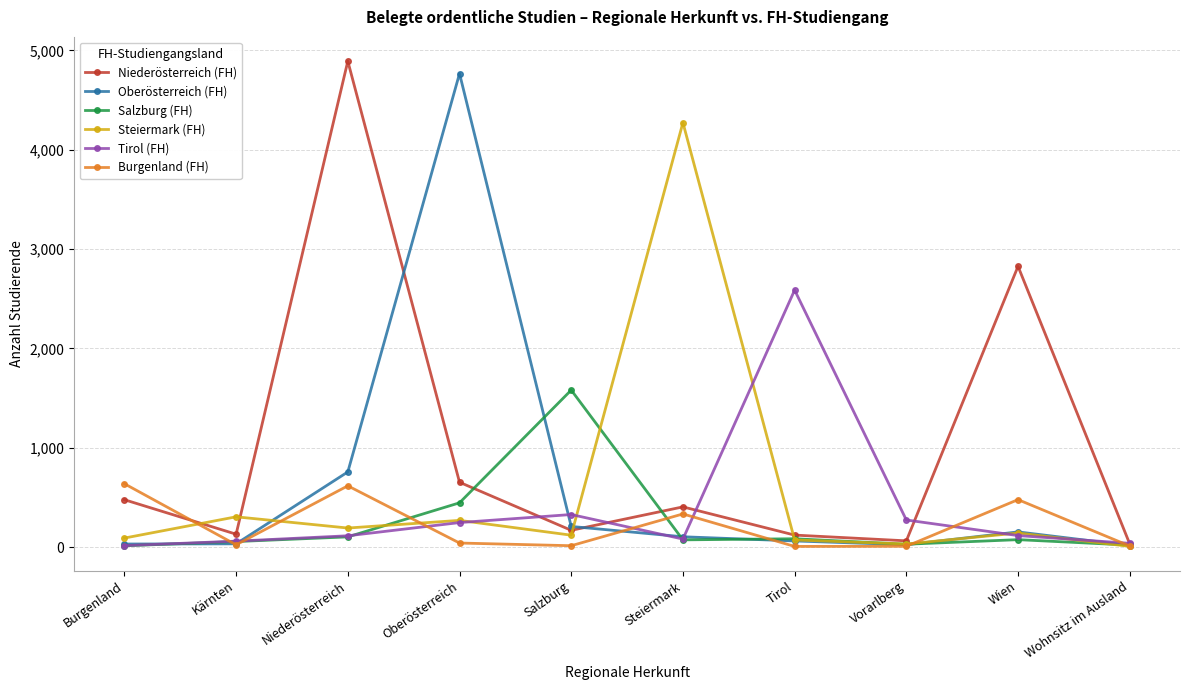

What is the label of the 9th point from the right?

Kärnten